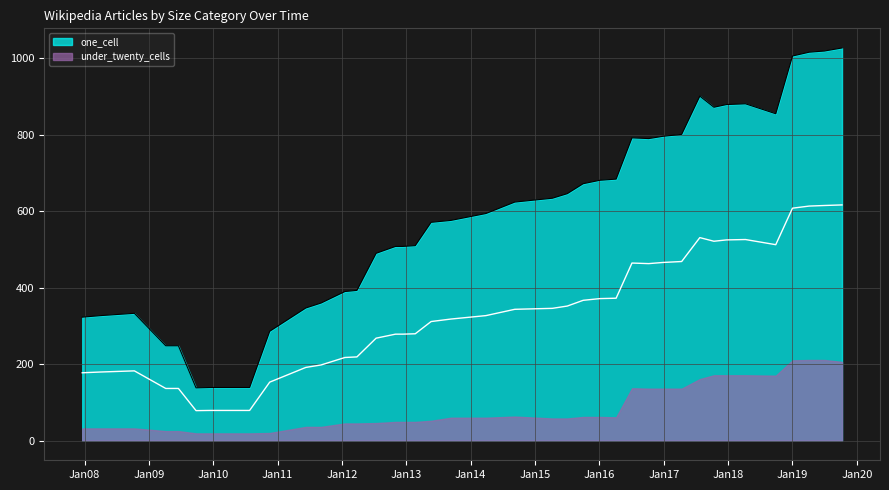

What is the lowest value of the one_cell series?

138